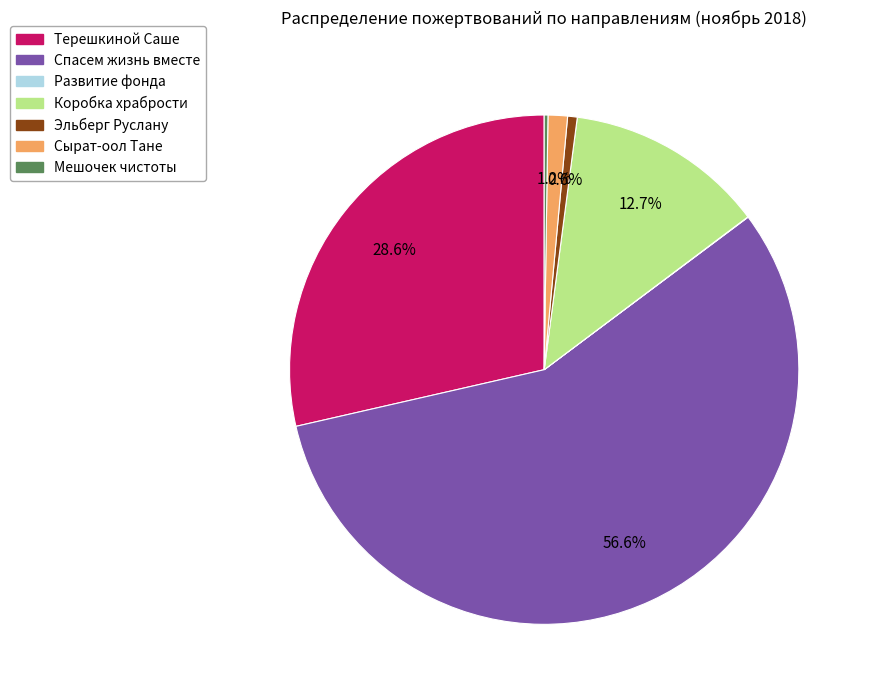

To the nearest percent, what is the difference between the largest and smallest slice percentages?

57%